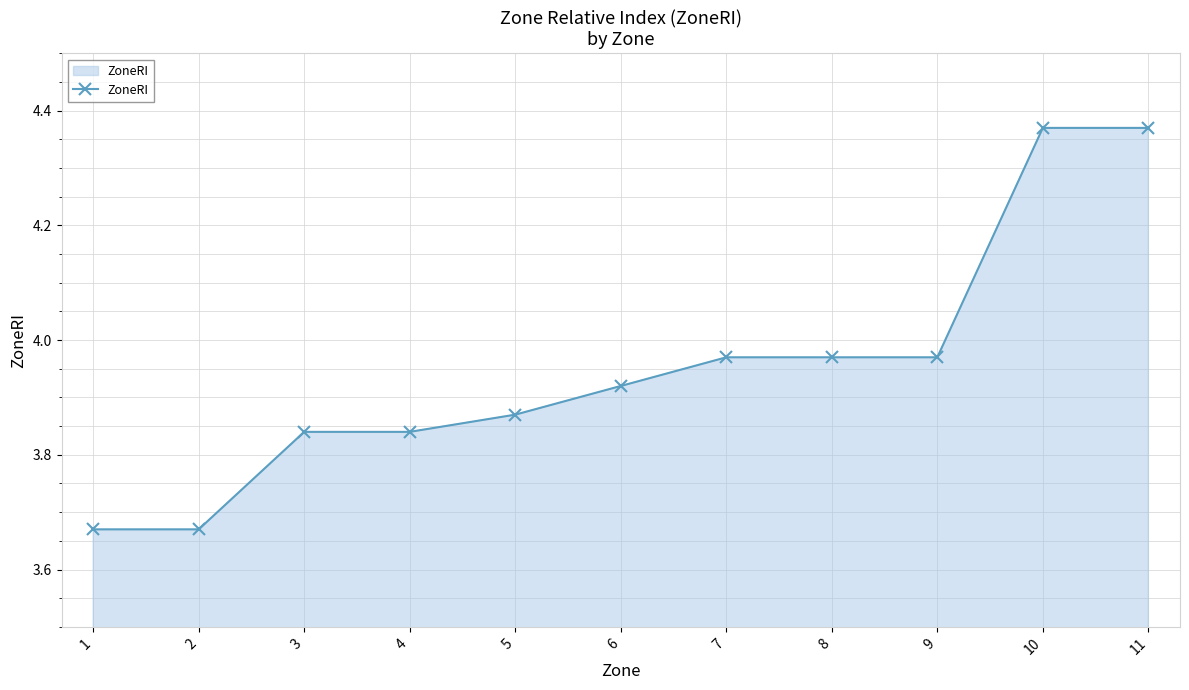

What is the change in value from 7 to 10?

+0.4